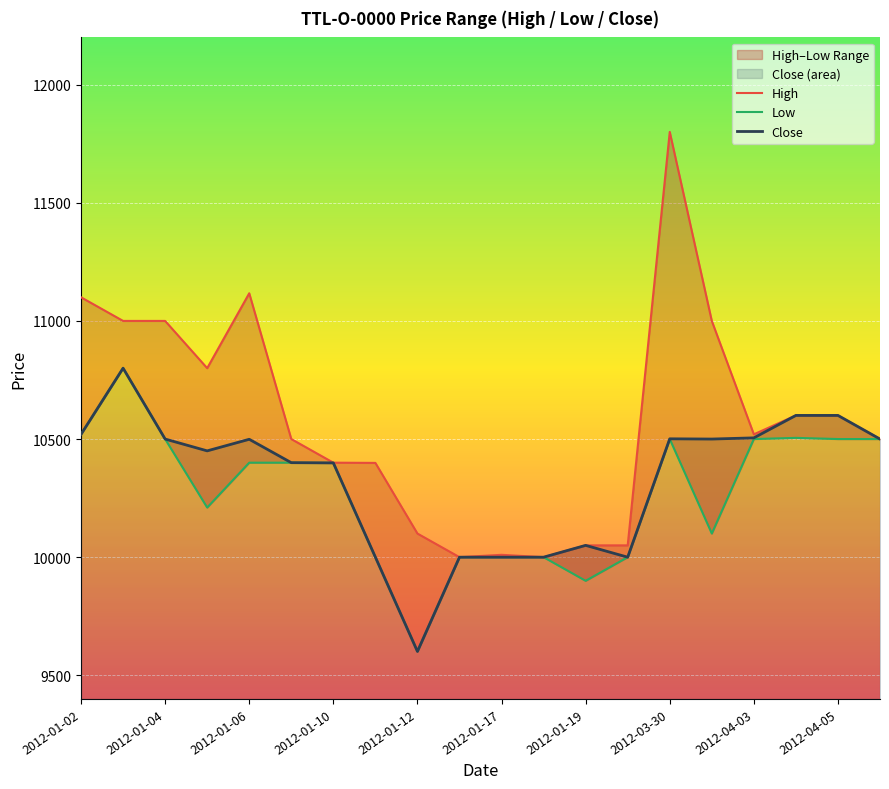

Reading left to right, extract all data points from this chart.

High: 11100	11000	11000	10800	11117	10500	10400	10399	10100	10000	10010	10000	10050	10050	11800	11000	10520	10600	10600	10500
Low: 10520	10800	10500	10210	10400	10400	10399	10000	9601	10000	10000	10000	9900	10000	10500	10100	10500	10505	10500	10500
Close: 10520	10800	10500	10450	10499	10400	10399	10000	9601	10000	10000	10000	10050	10000	10501	10500	10505	10600	10600	10500